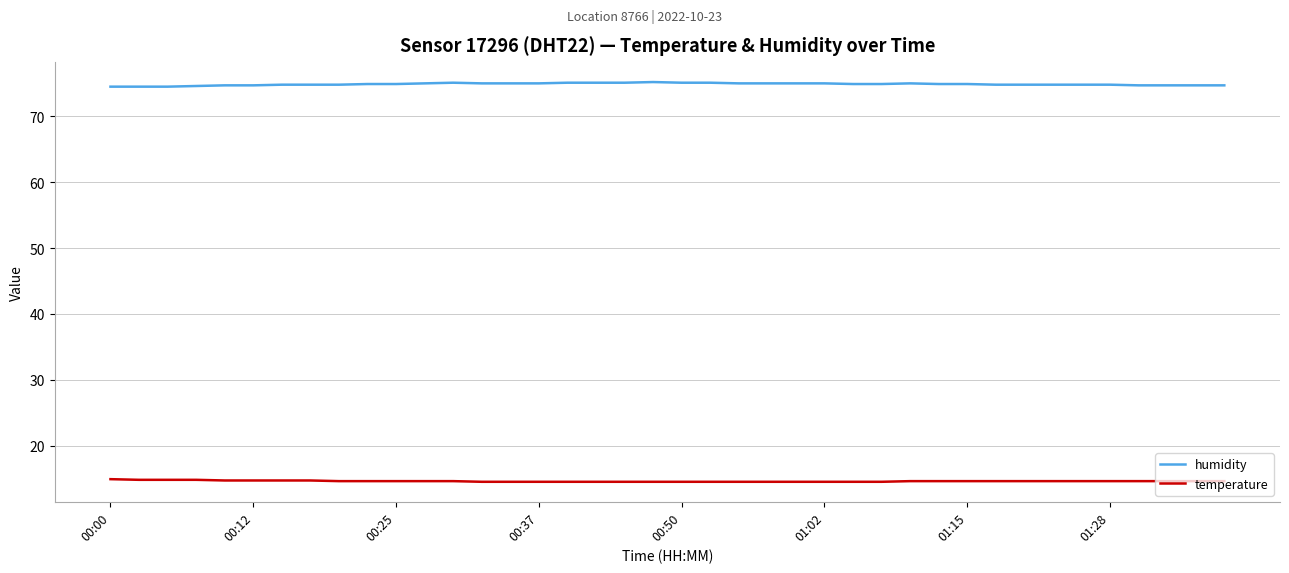

True or false: humidity has more than 0 points higher than both neighbors.

True